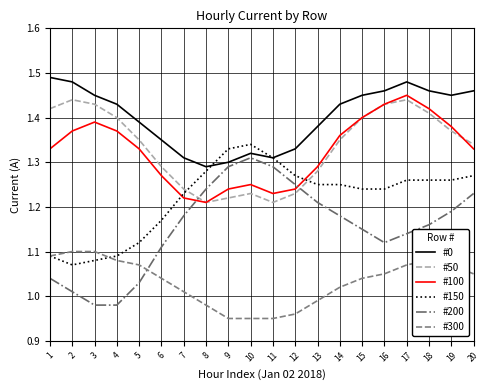

Which series ends up on top after the final intersection of #200 and #300?

#200